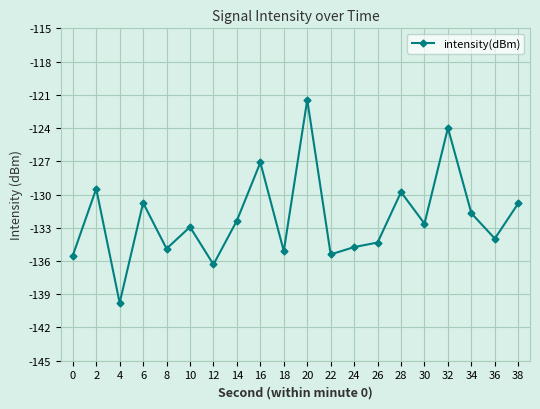

How many points are lower than both their immediate neighbors (excluding endpoints)?

7